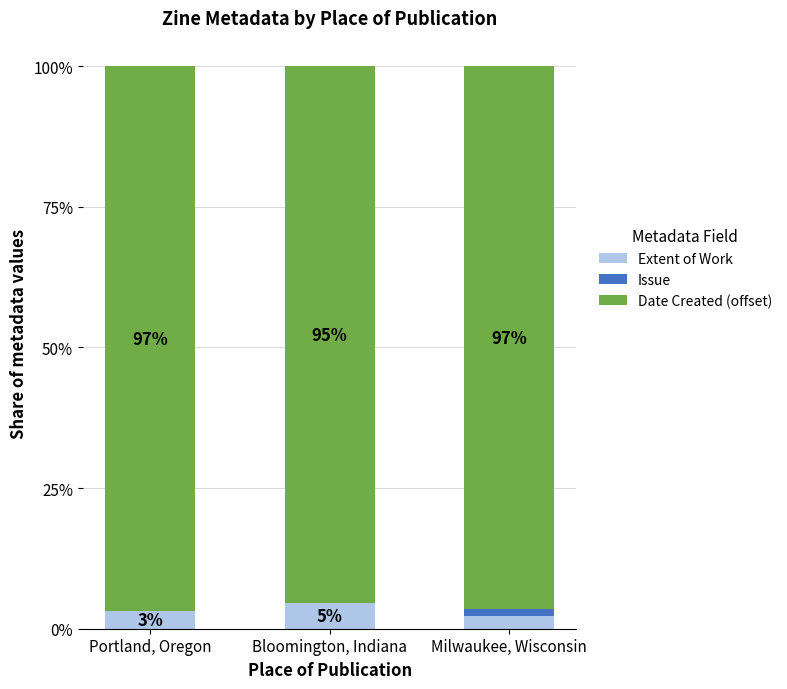

How many data points in Extent of Work are above 3?

2